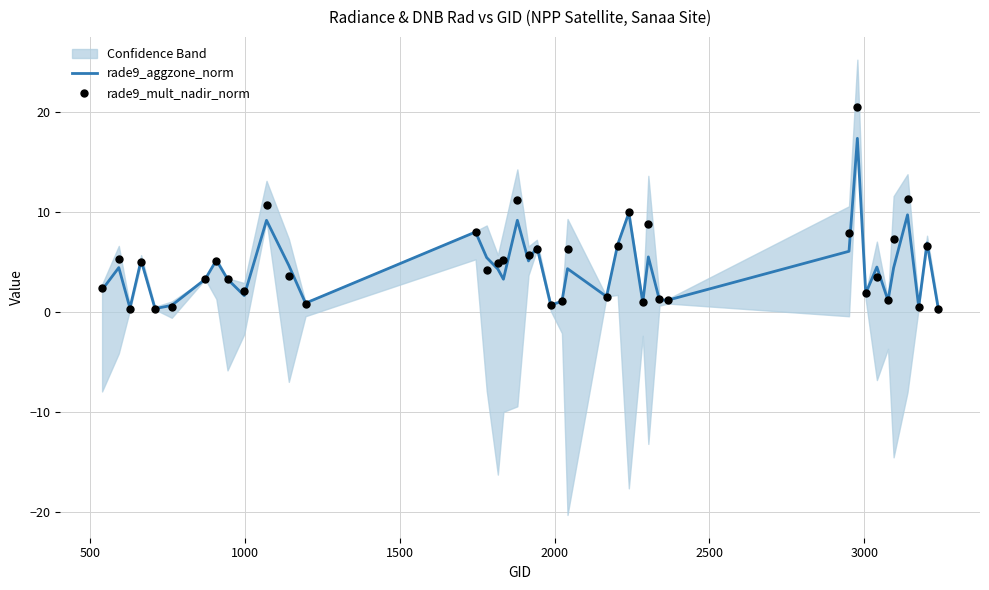

At how many categories does at least one series exceed 4?

22